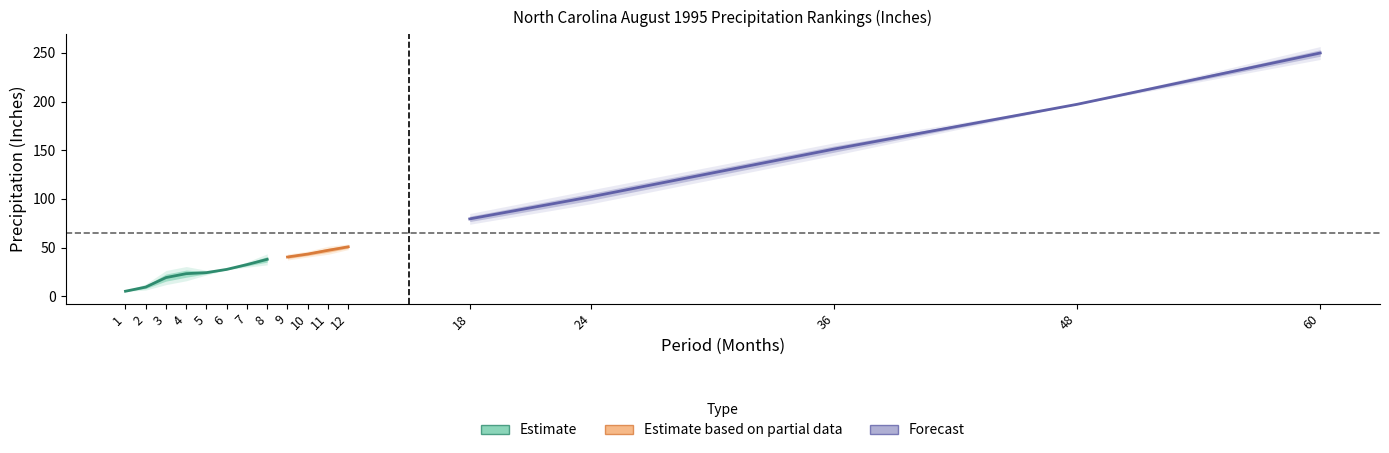

Is it true that Value equals 65.3 at 11?

False